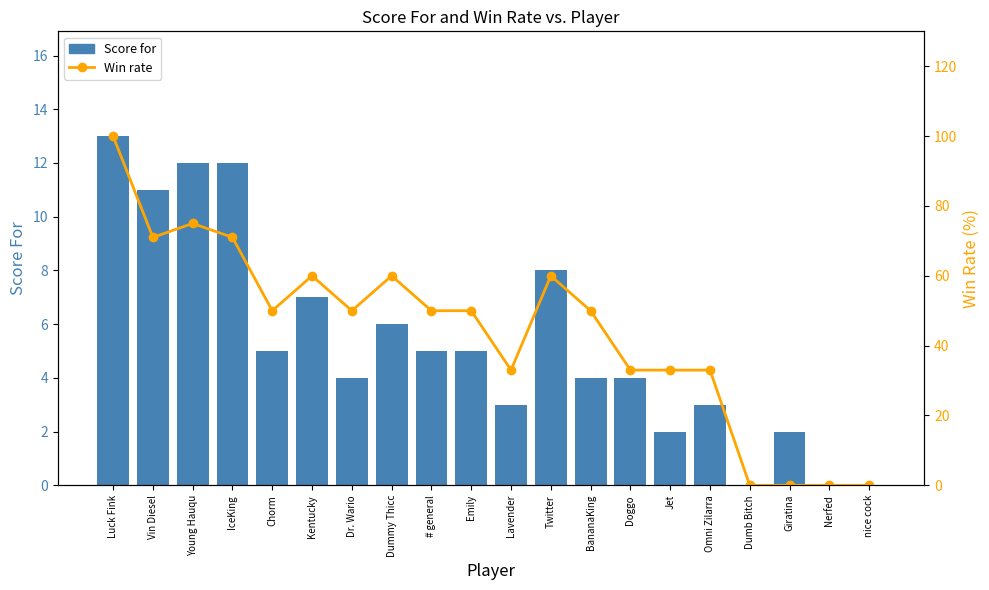

What is the value of the Win rate bar at the 1st from the left?

100